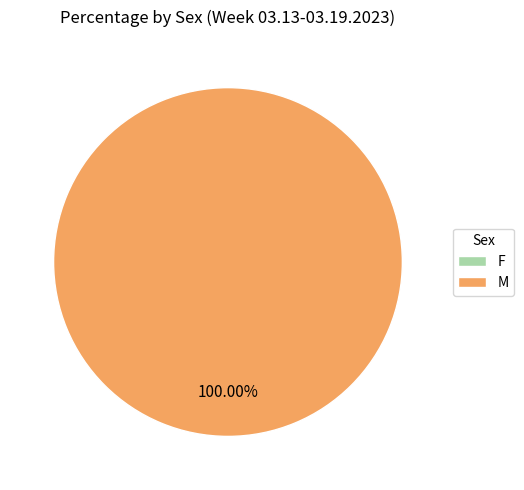

How many segments does this pie chart have?

2